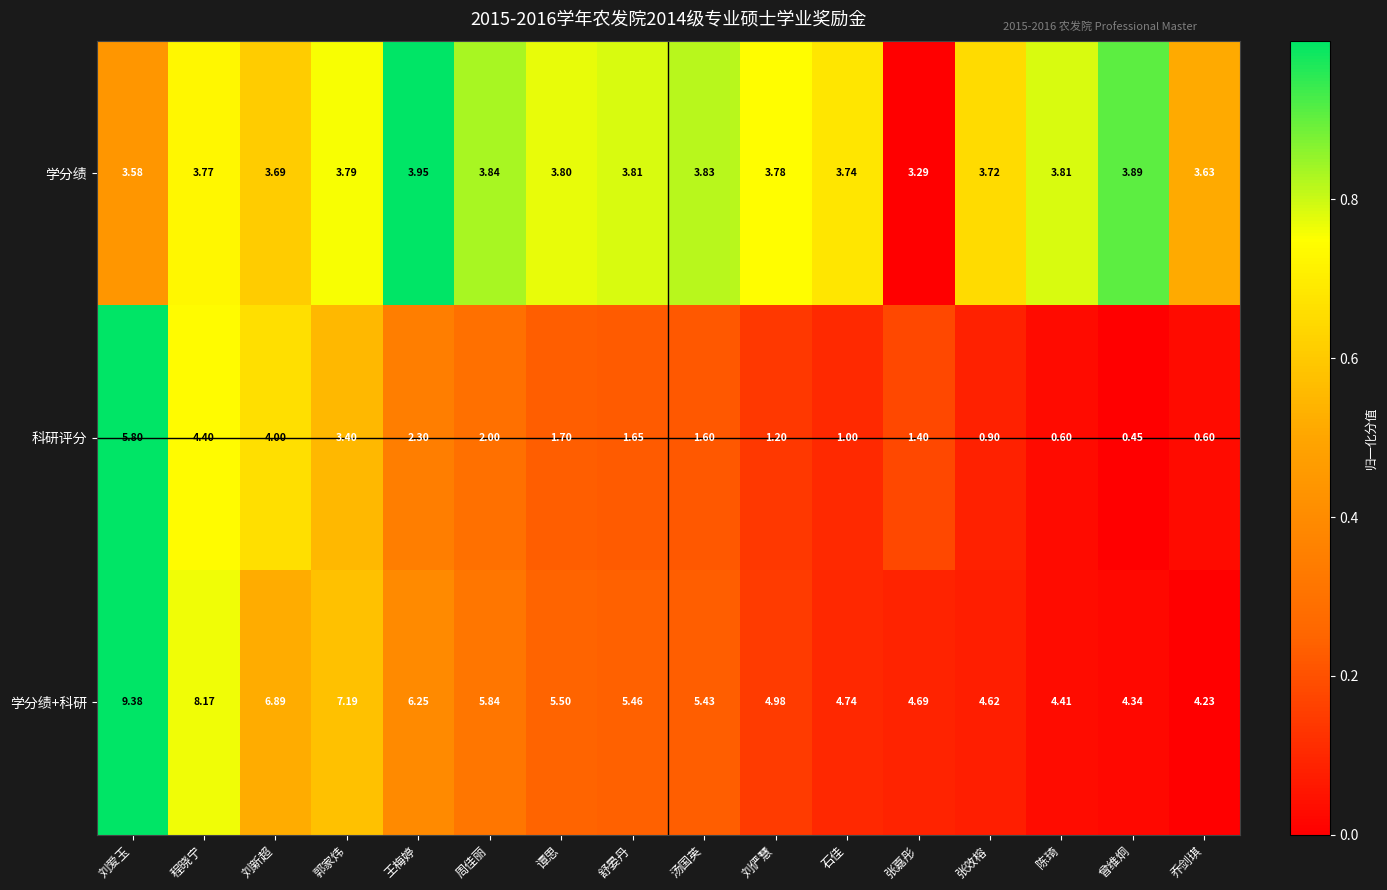

Which series has the largest range (max minus min)?

科研评分